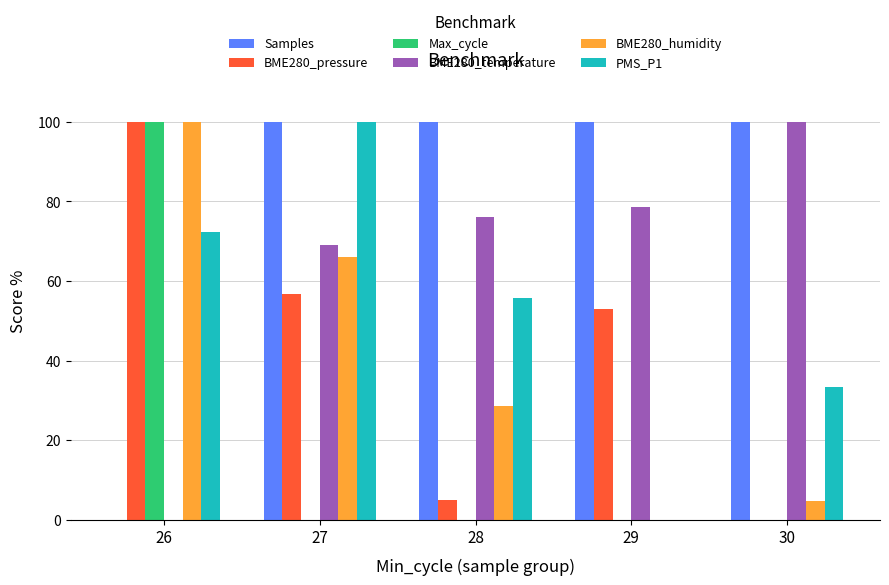

Which series changed the most between 27 and 30?

PMS_P1